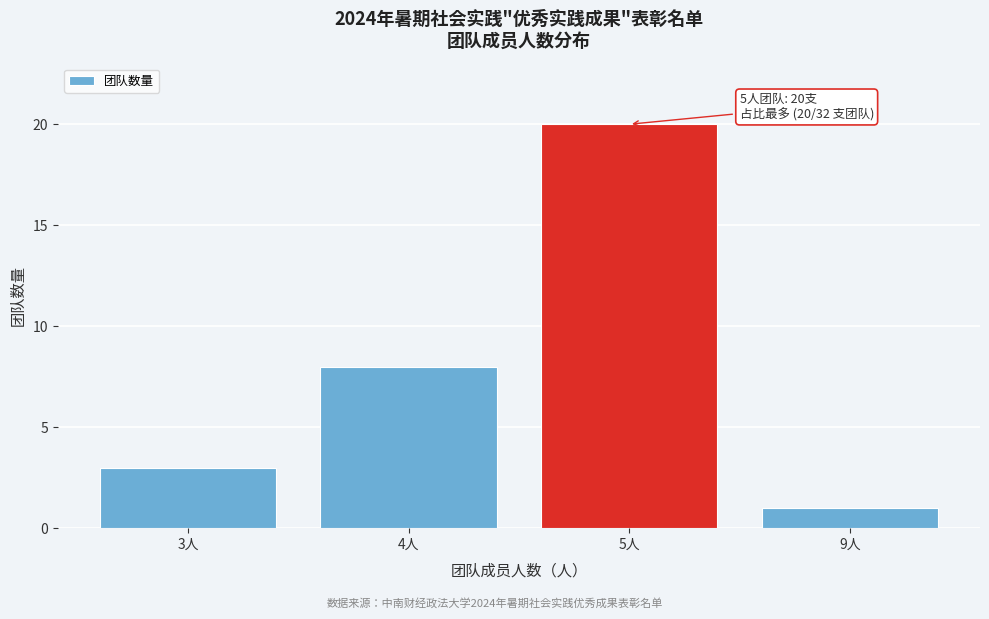

Reading left to right, list all the values displayed in this chart.

3	8	20	1